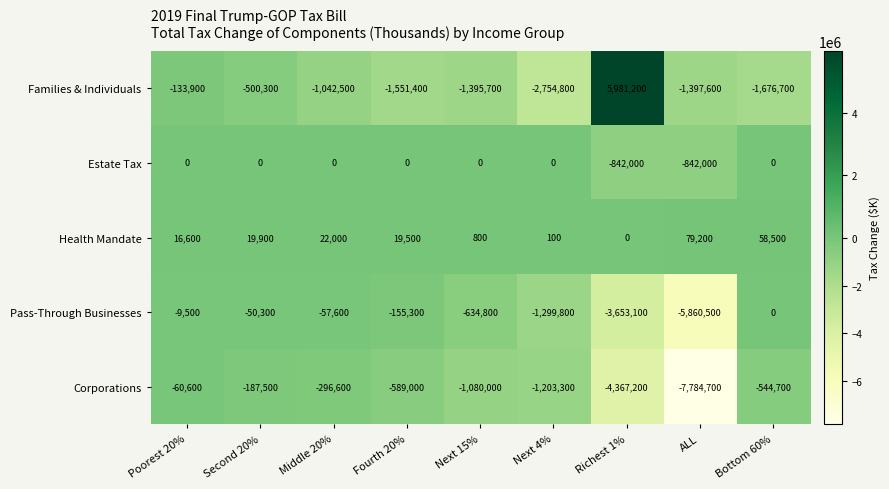

How many values in the Families & Individuals series exceed -1395700?

4